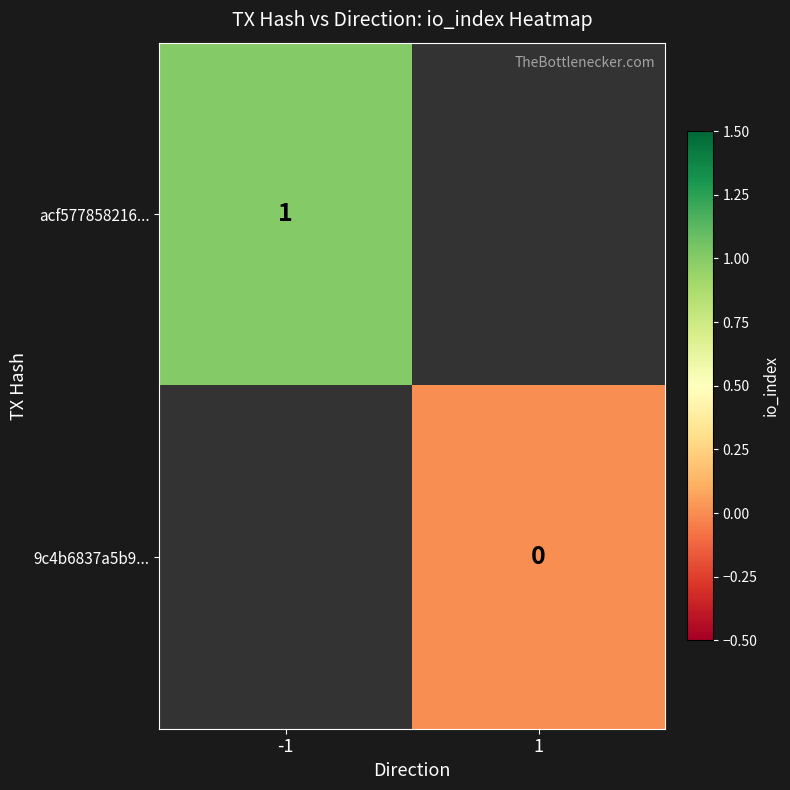

Is it true that acf577858216... equals 0 at -1?

False